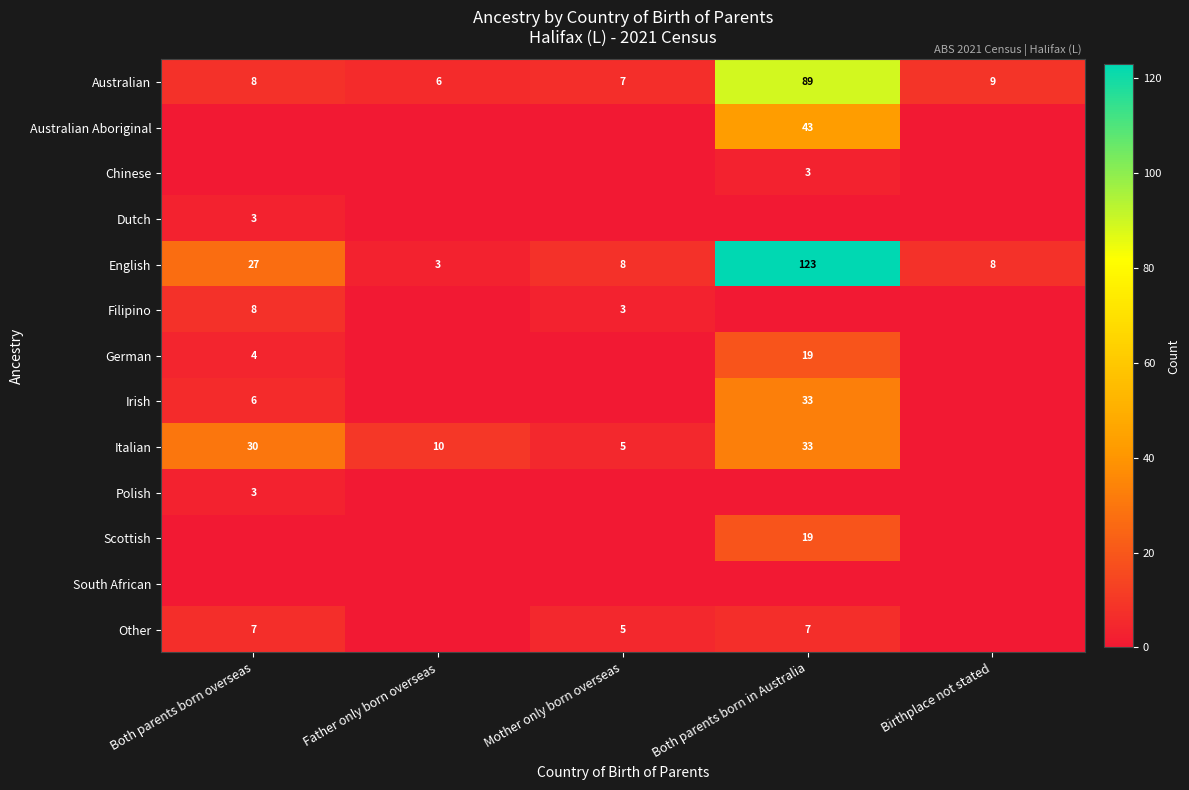

What is the sum of the Australian values at Birthplace not stated and Father only born overseas?

15